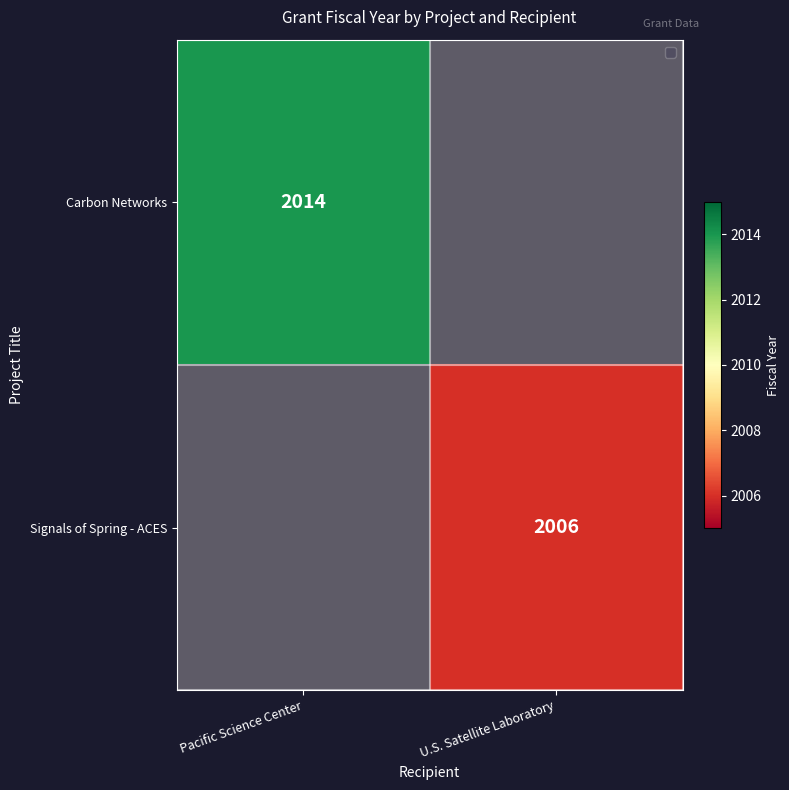

Where is Carbon Networks nearest to the value 2014?

Pacific Science Center